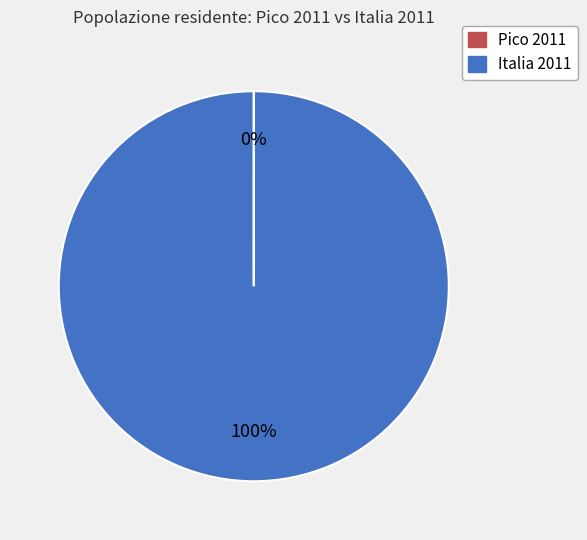

Does Italia 2011 represent more than half of the total?

Yes